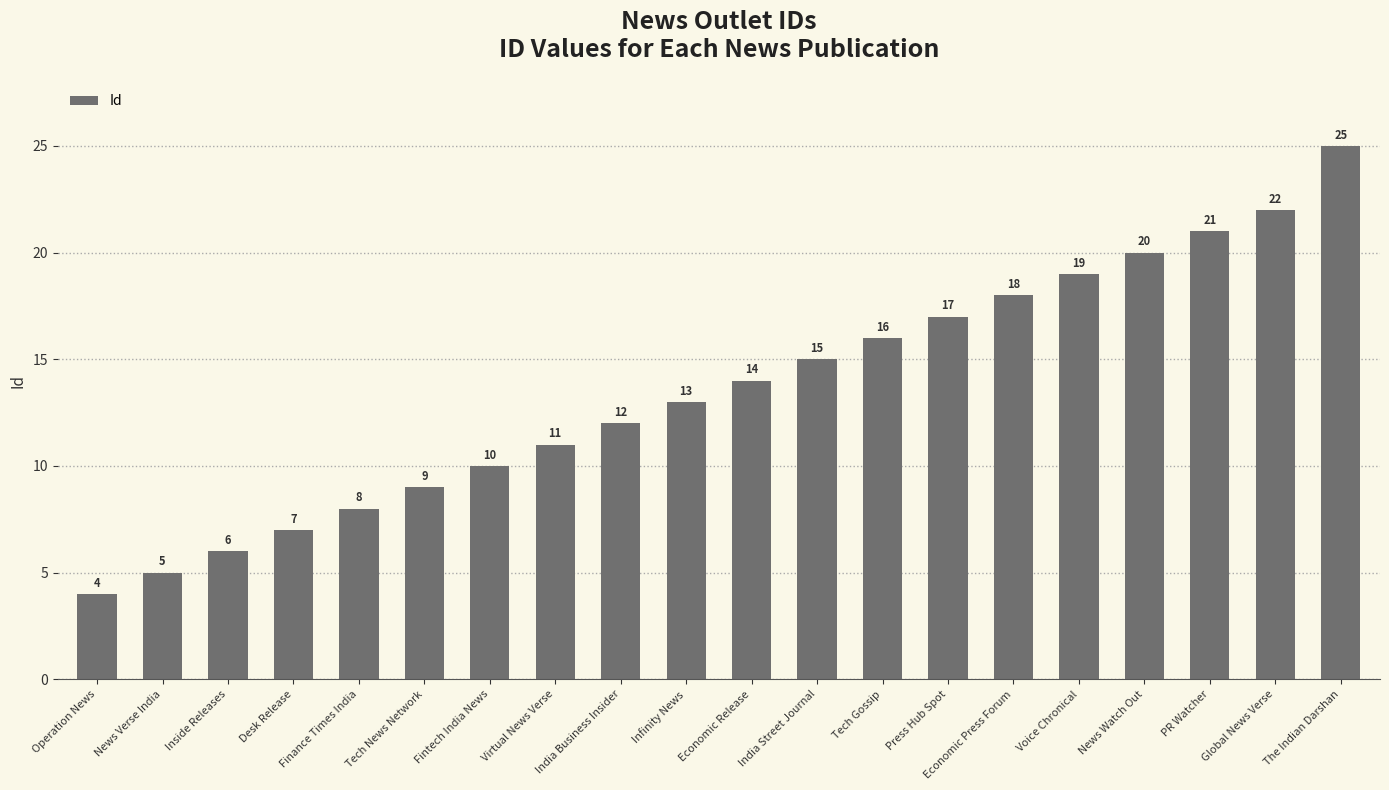

What is the label of the 7th bar from the left?

Fintech India News